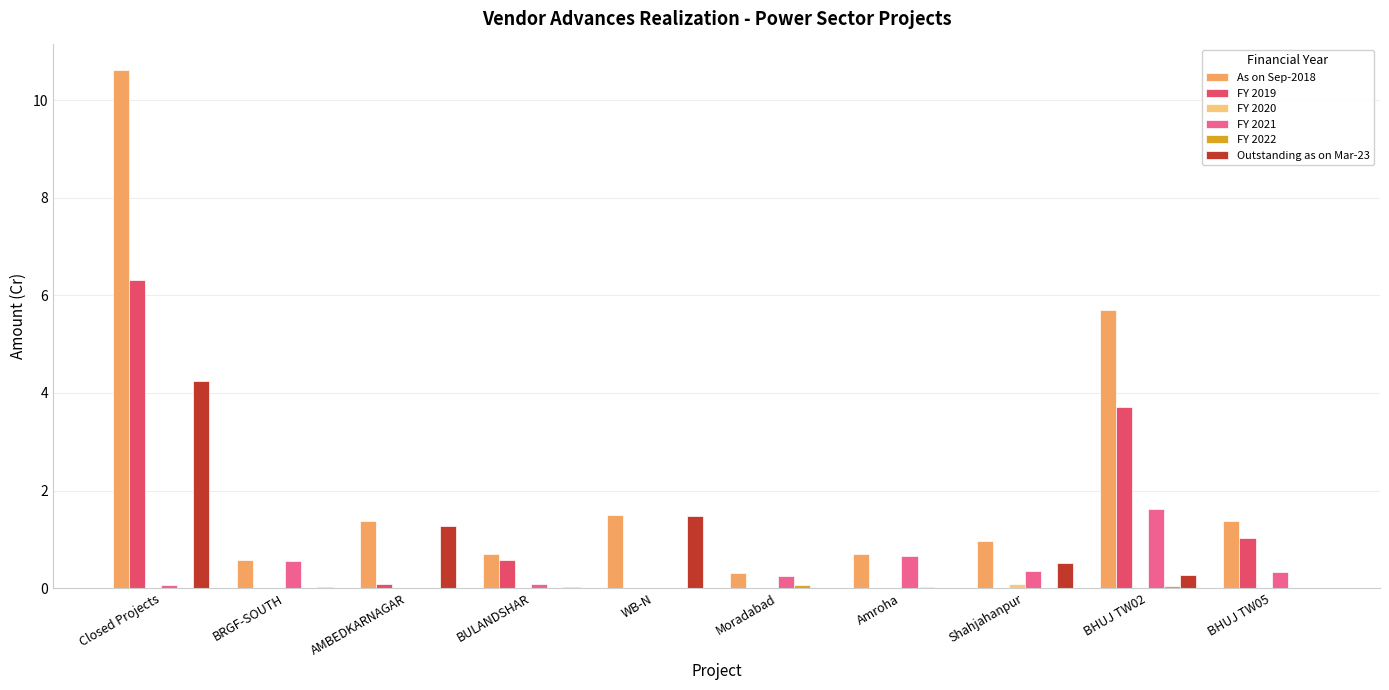

The value of FY 2021 at BHUJ TW02 is 1.6. True or false?

True